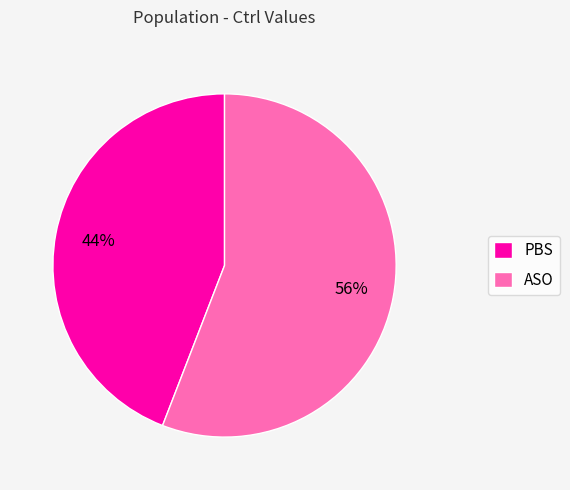

What is the largest slice in the pie chart?

ASO